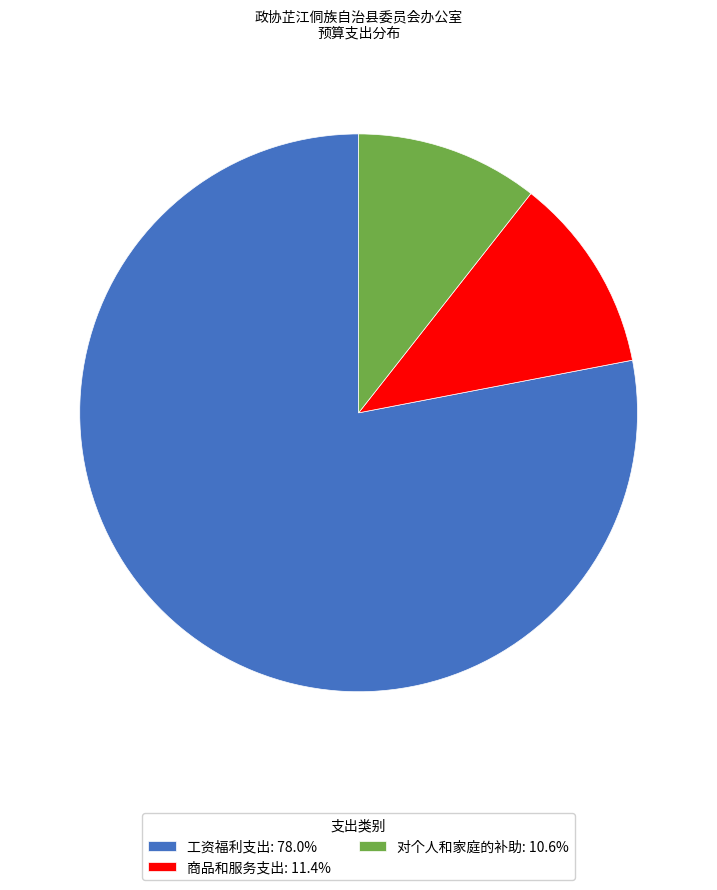

Is the sum of 对个人和家庭的补助: 10.6% and 商品和服务支出: 11.4% greater than half?

No